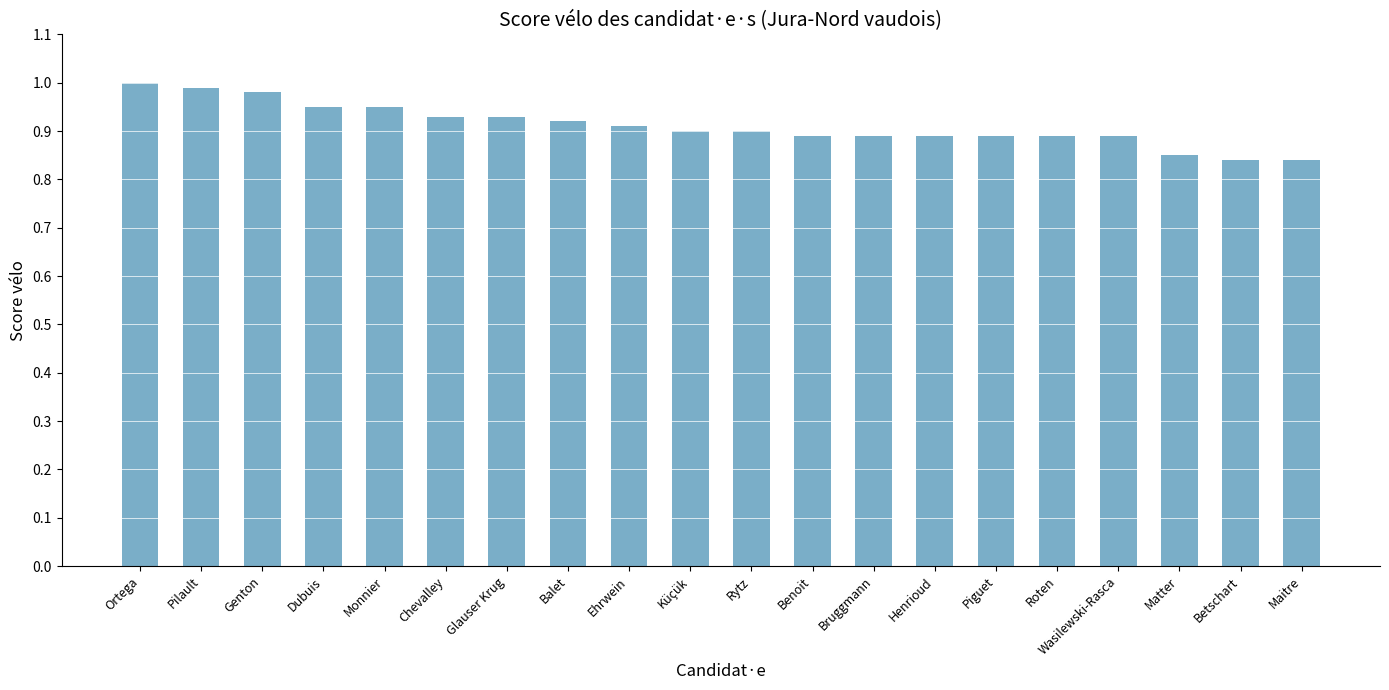

What is the label of the 9th bar from the right?

Benoit